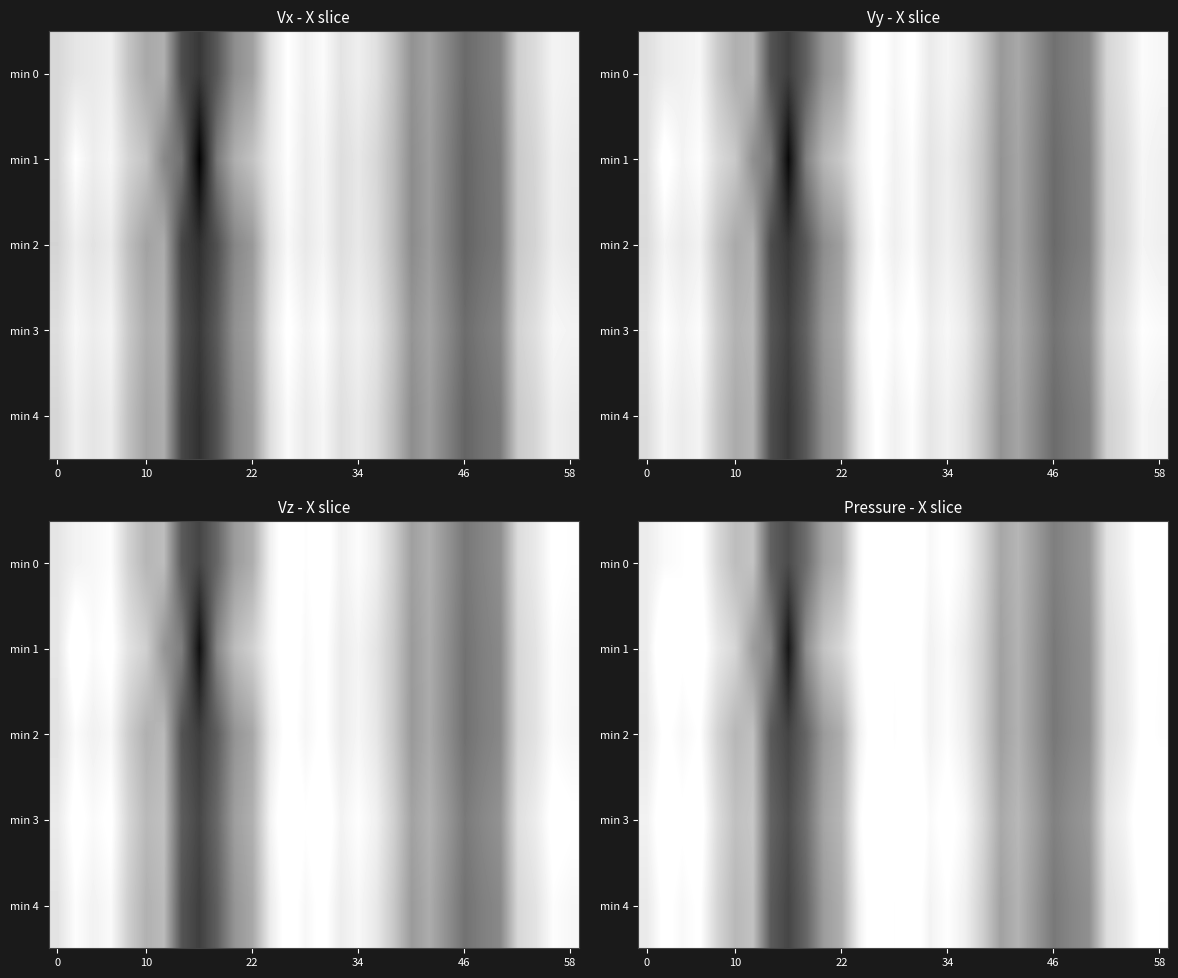

At which category is the sum across all series the highest?

13